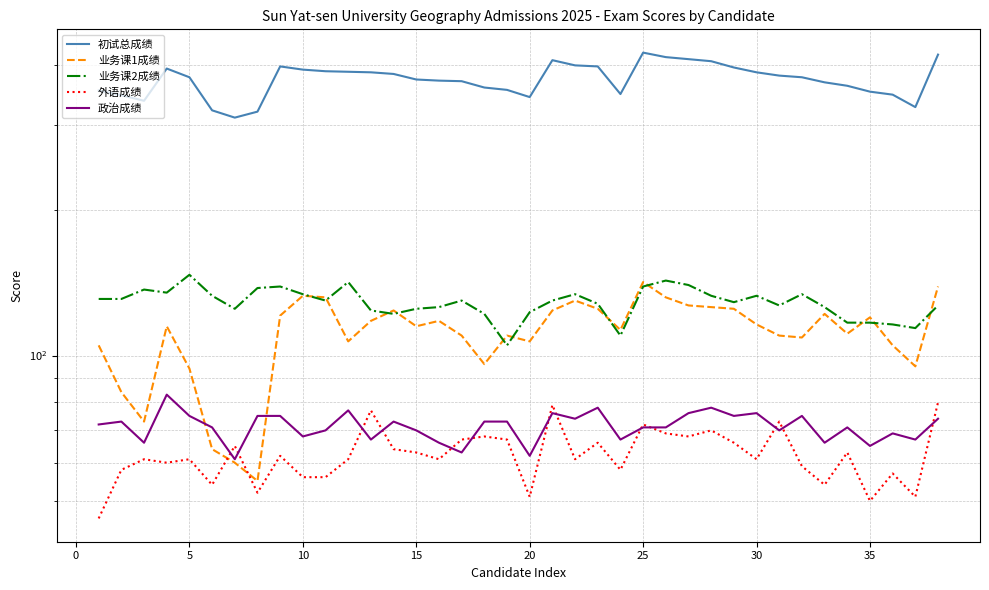

Which series has the largest range (max minus min)?

初试总成绩